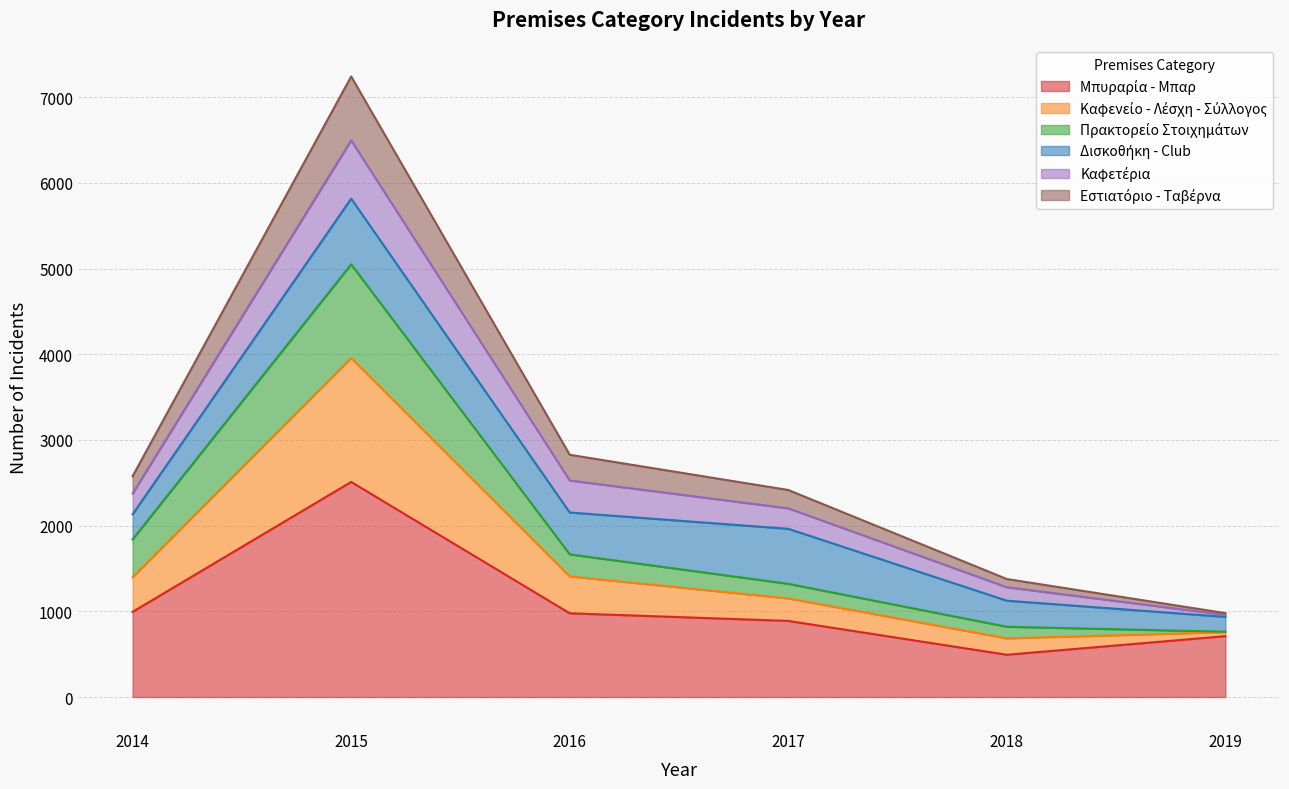

At which category is the sum across all series the highest?

2015